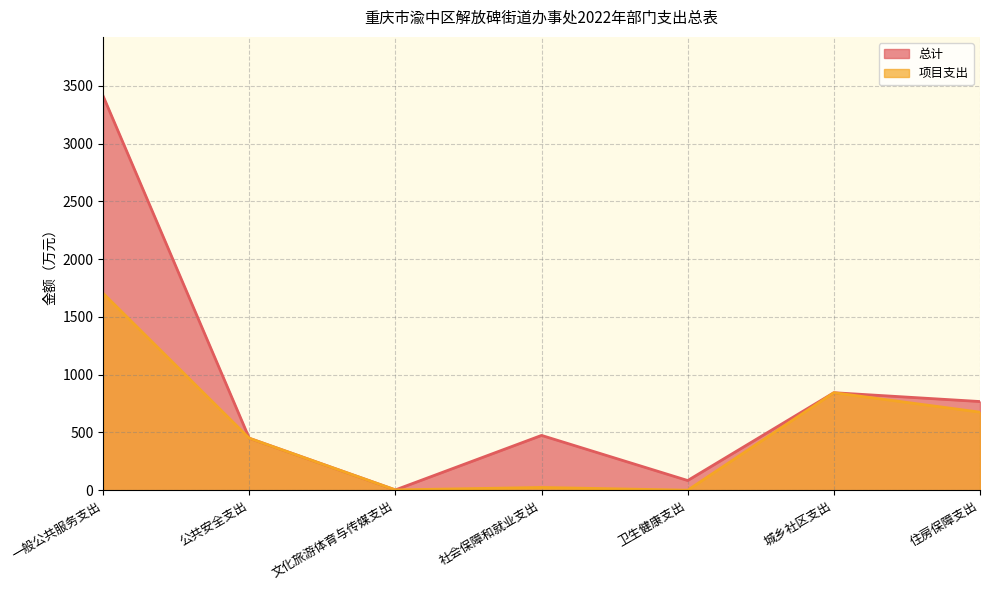

Rank the series by their maximum value, from lowest to highest.

项目支出, 总计